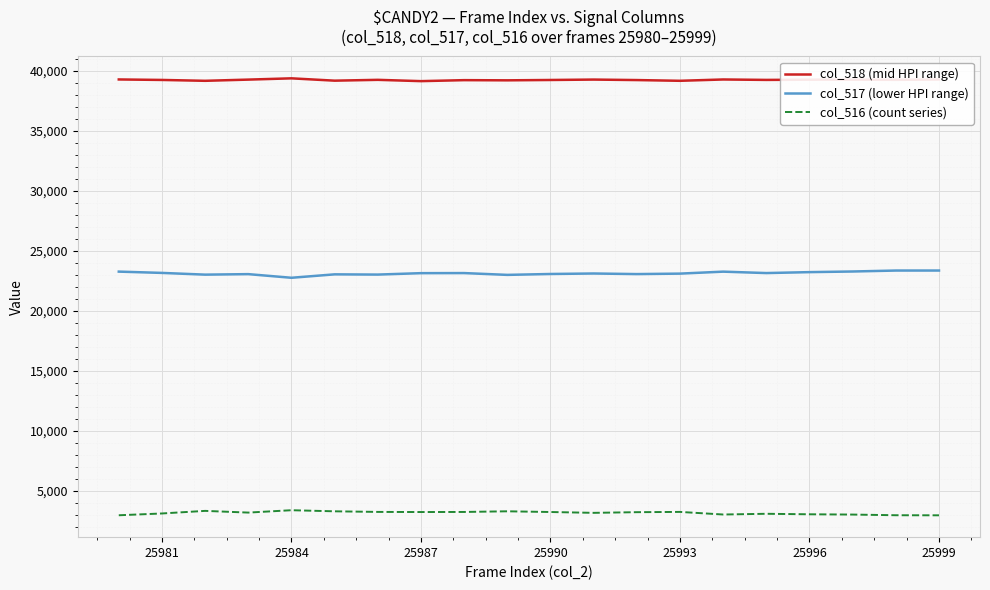

How many lines are shown in the chart?

3